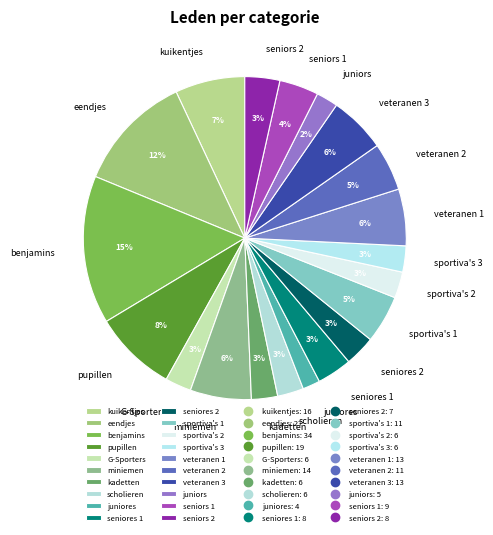

To the nearest percent, what is the difference between the largest and smallest slice percentages?

13%